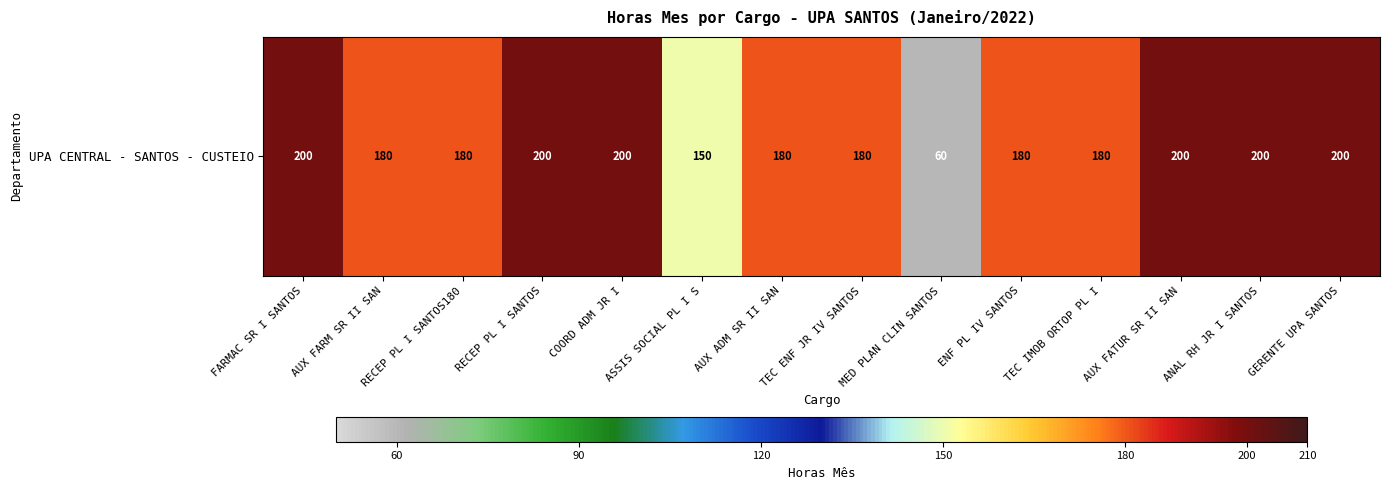

Reading left to right, list all the values displayed in this chart.

FARMAC SR I SANTOS=200	AUX FARM SR II SAN=180	RECEP PL I SANTOS180=180	RECEP PL I SANTOS=200	COORD ADM JR I=200	ASSIS SOCIAL PL I S=150	AUX ADM SR II SAN=180	TEC ENF JR IV SANTOS=180	MED PLAN CLIN SANTOS=60	ENF PL IV SANTOS=180	TEC IMOB ORTOP PL I=180	AUX FATUR SR II SAN=200	ANAL RH JR I SANTOS=200	GERENTE UPA SANTOS=200